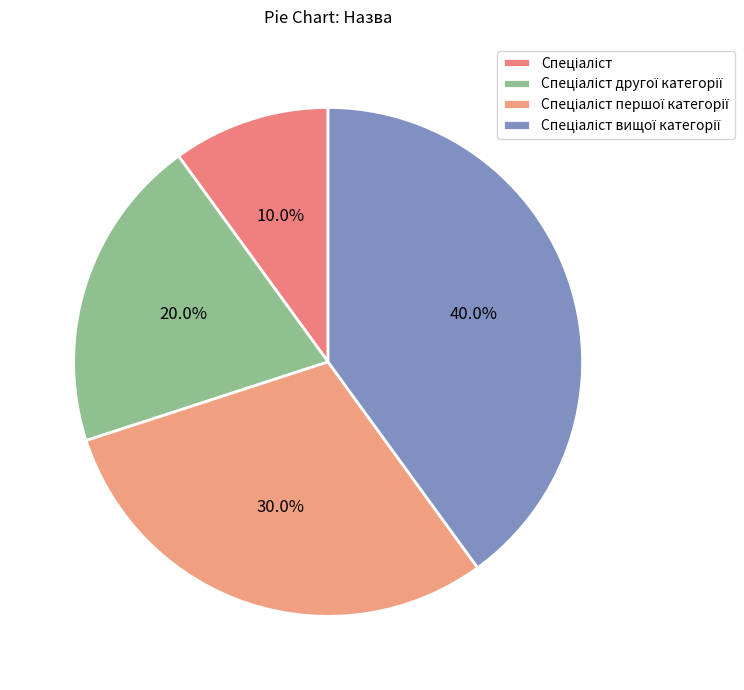

How many segments does this pie chart have?

4